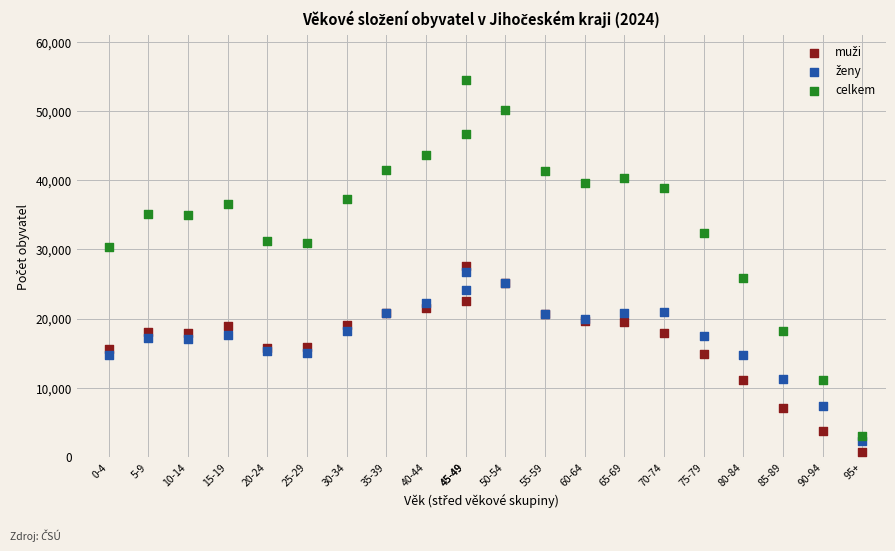

Which series contains the highest Y value?

celkem